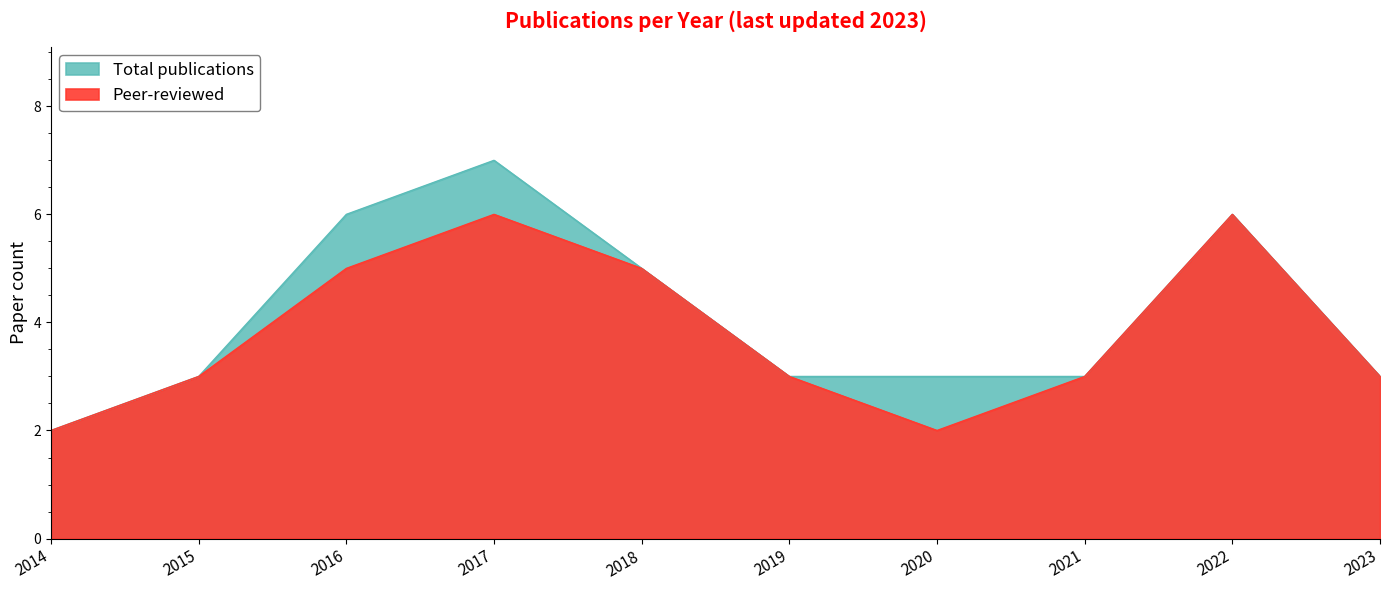

How many lines are shown in the chart?

2